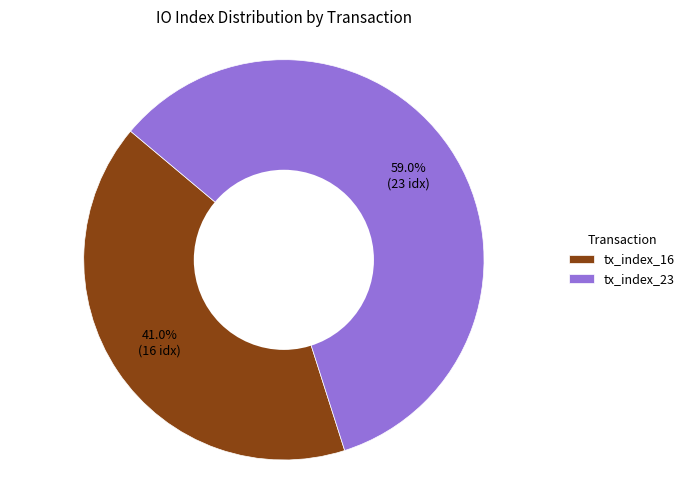

Which has a higher value, tx_index_23 or tx_index_16?

tx_index_23